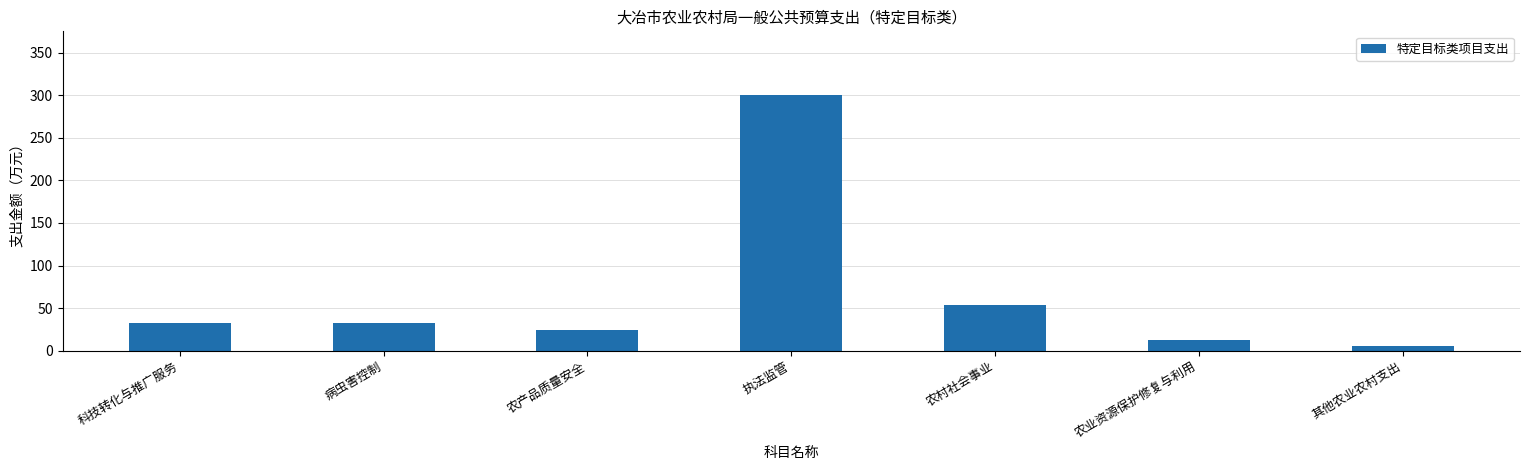

What is the sum of the values at 农业资源保护修复与利用 and 农产品质量安全?

37.0